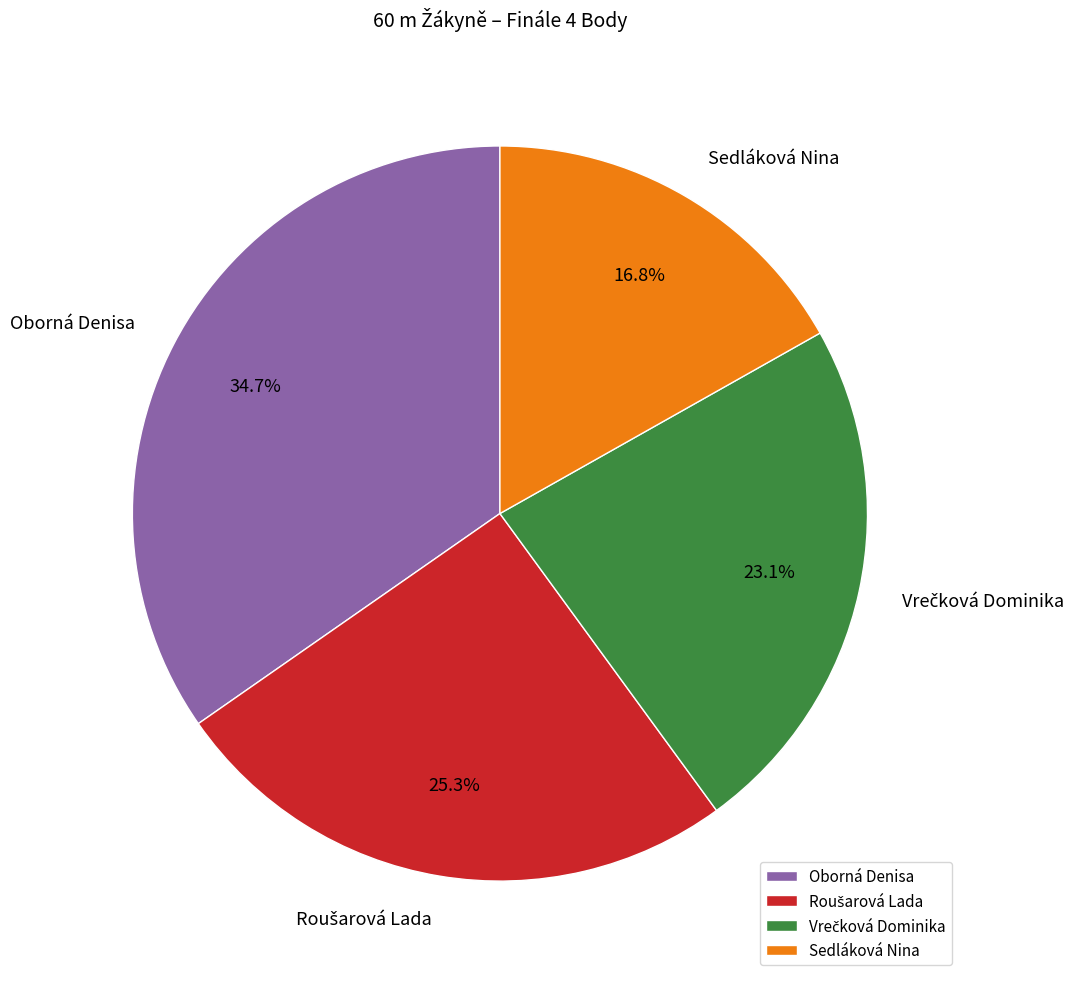

How many slices are in this pie chart?

4